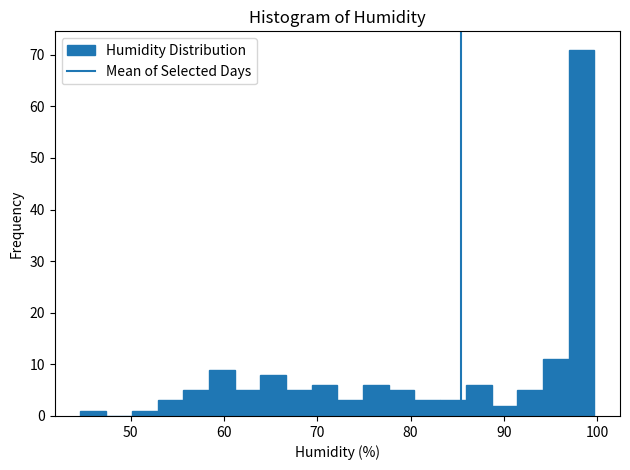

Read against the x-axis, roughly where is the centre of the tallest bar?

98